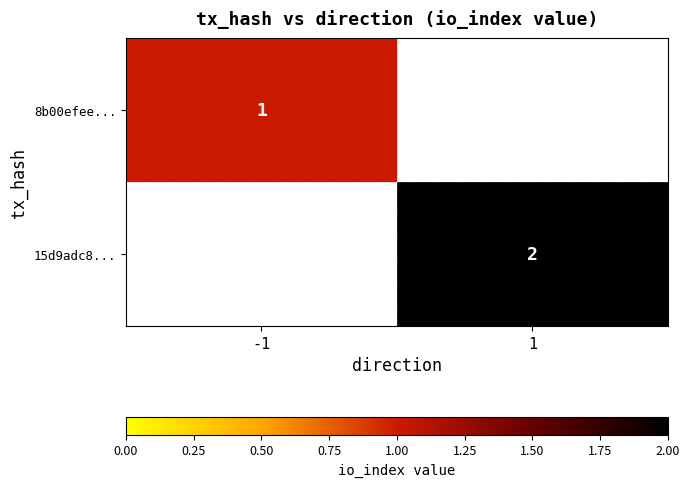

The 15d9adc8... series shows 1 at 1. True or false?

False